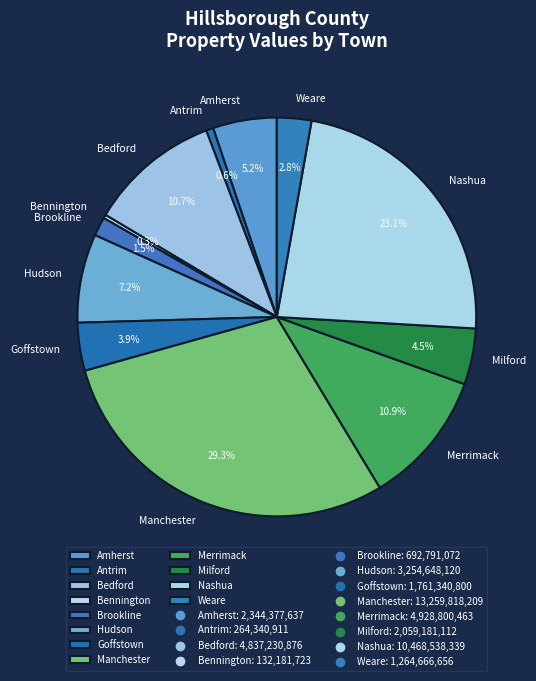

What percentage do Goffstown and Merrimack together represent?

14.8%